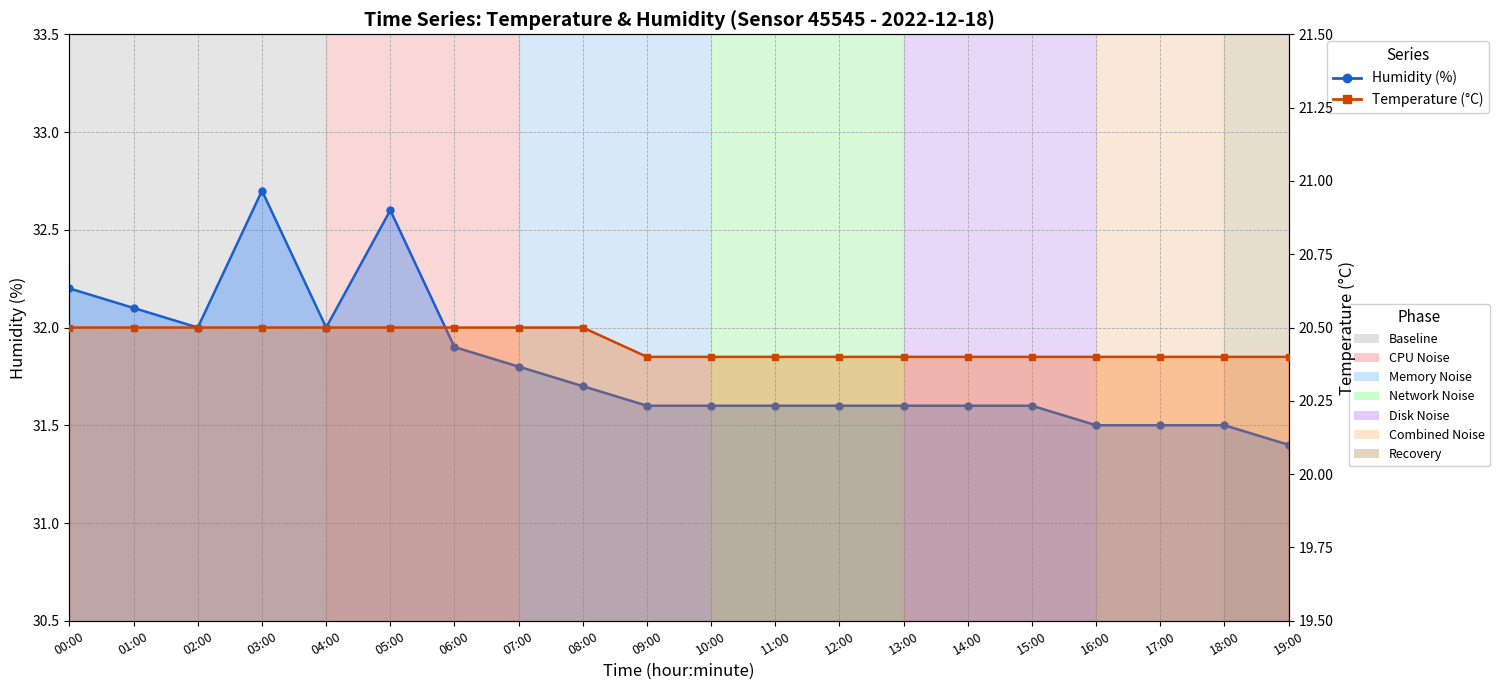

What is the smallest value displayed?

20.4